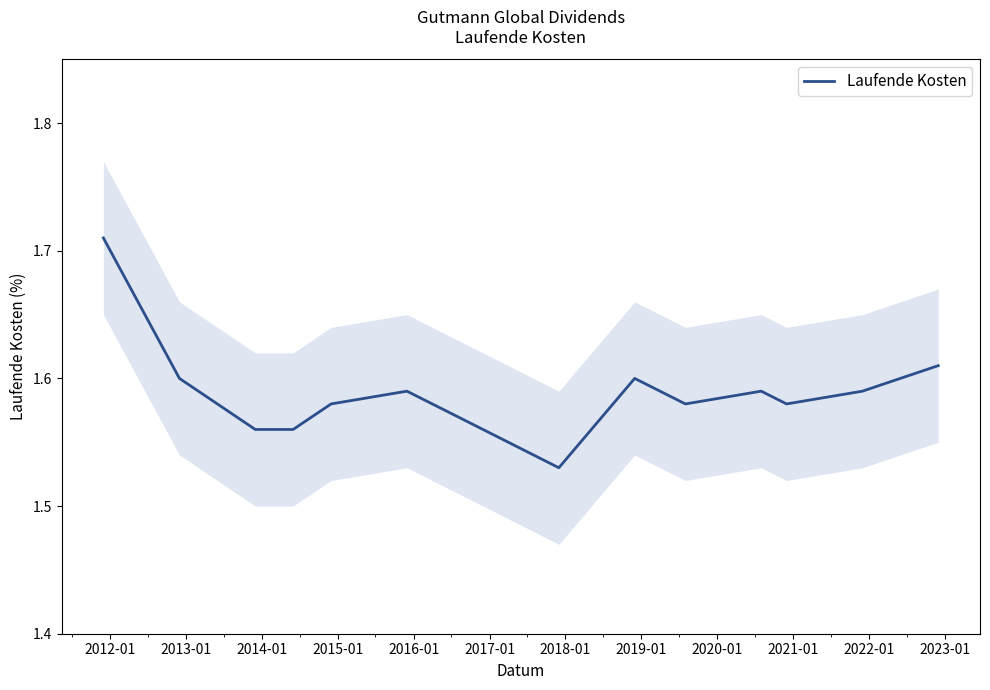

How many points are lower than both their immediate neighbors (excluding endpoints)?

3